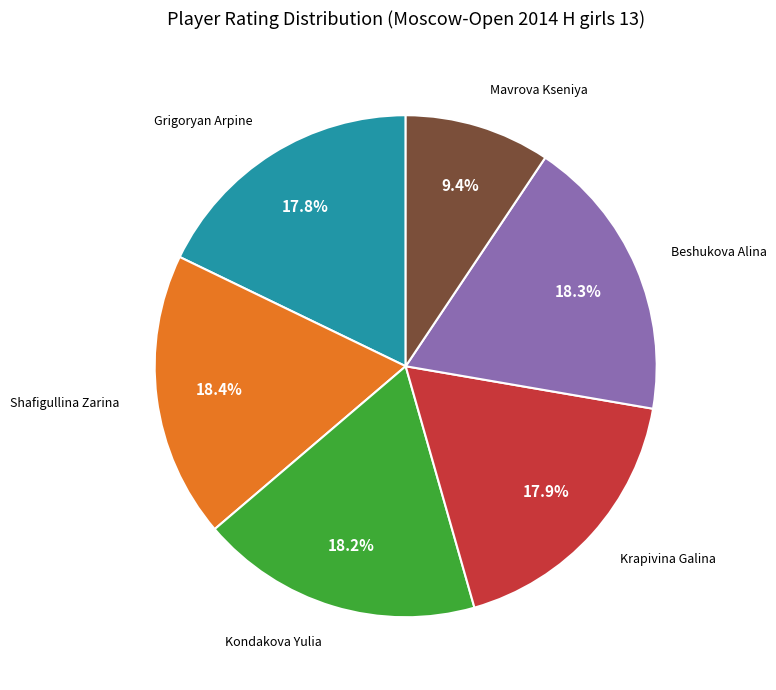

Is there a majority slice in this chart?

No